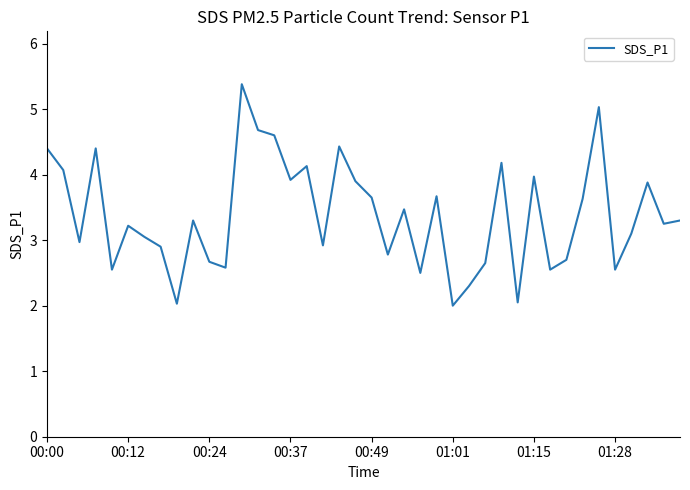

What is the maximum value shown in the chart?

5.4